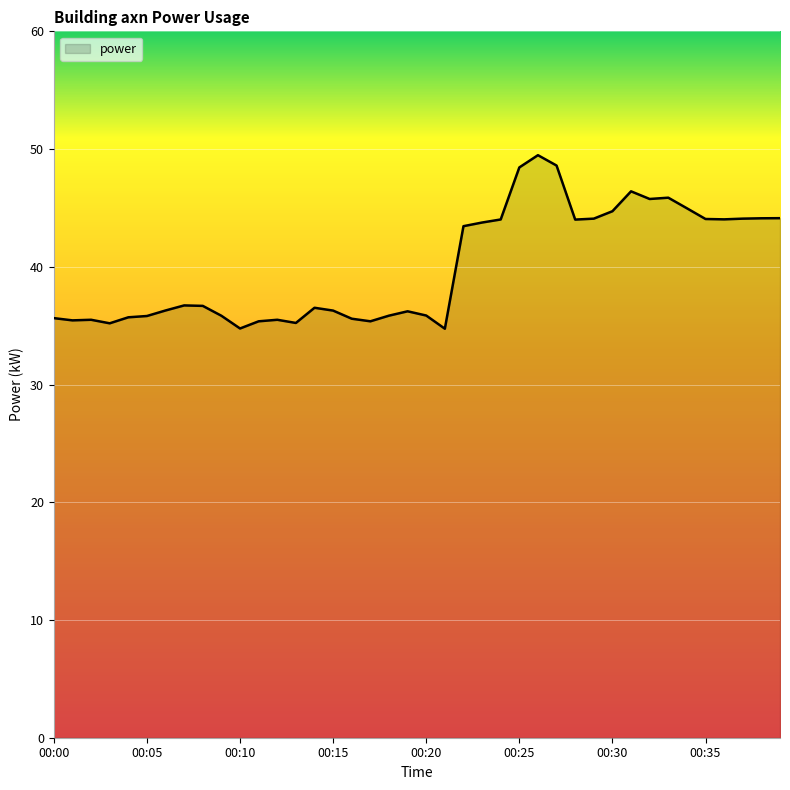

What is the maximum value shown in the chart?

49.5